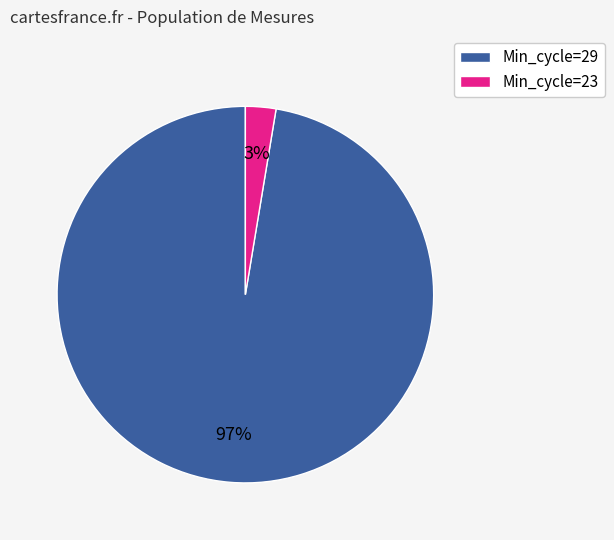

True or false: Min_cycle=29 accounts for 97% of the total.

True